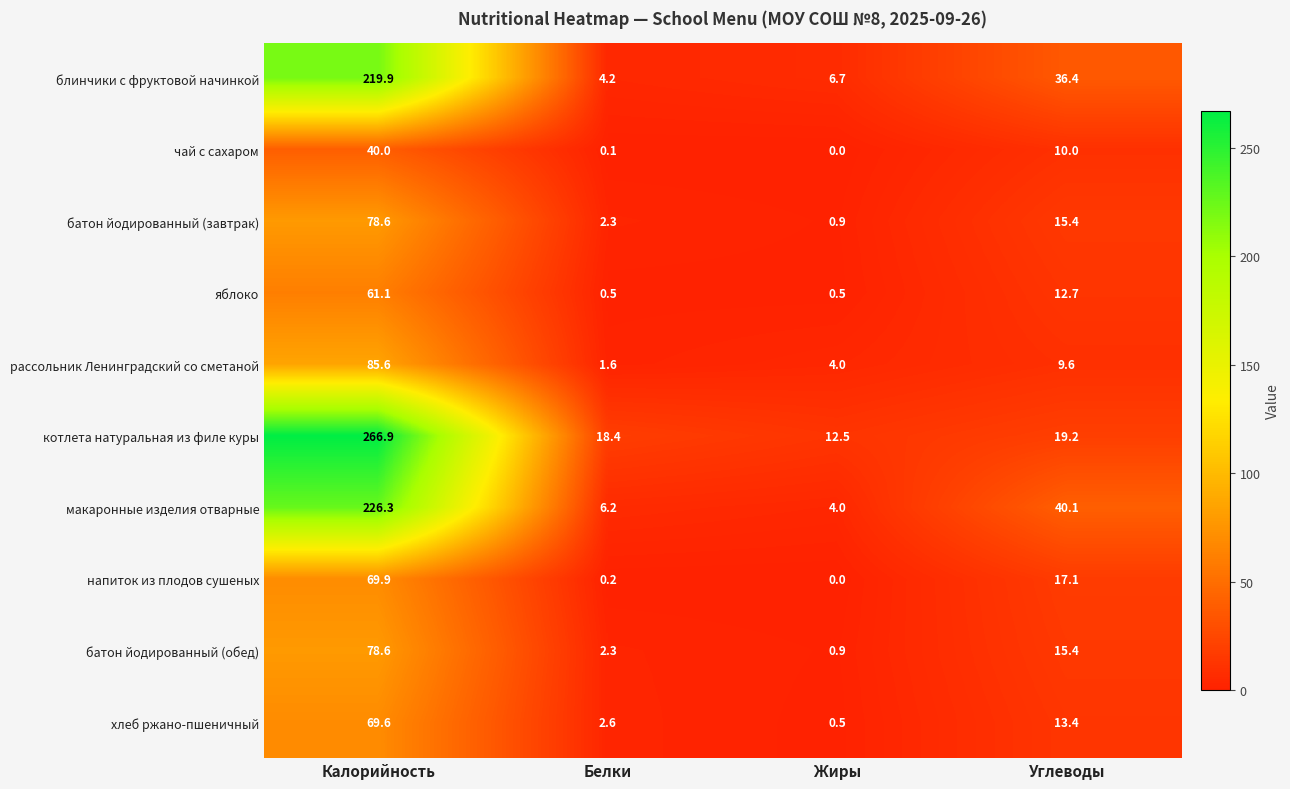

Rank the categories by макаронные изделия отварные value from lowest to highest.

Жиры, Белки, Углеводы, Калорийность